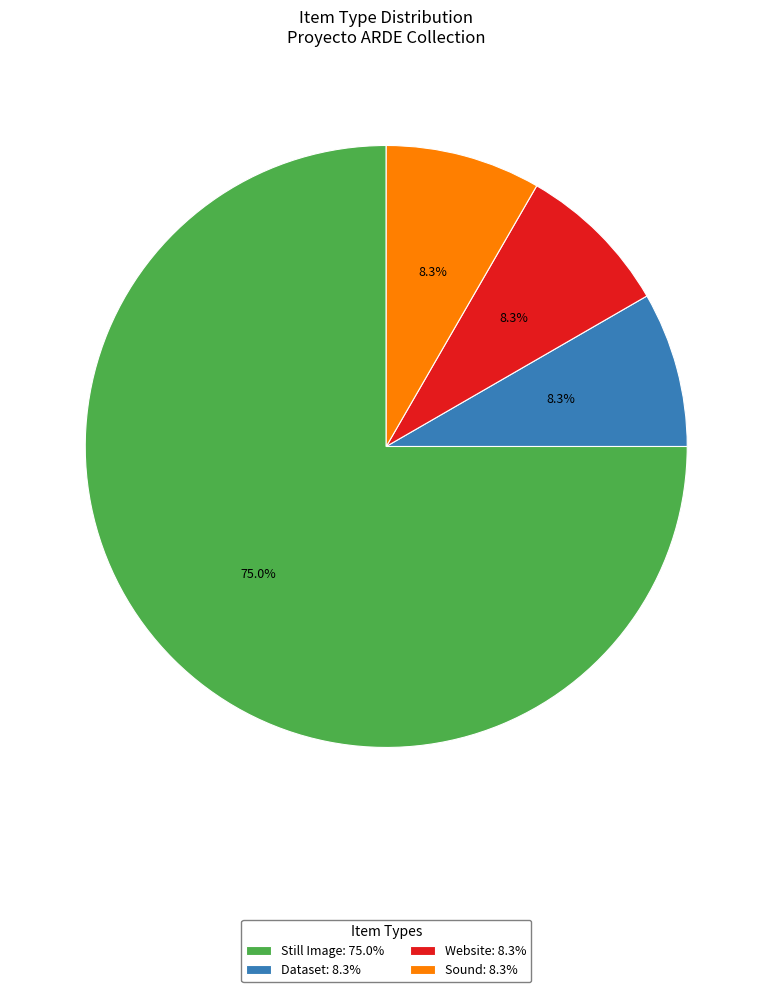

Which slice is the largest?

Still Image